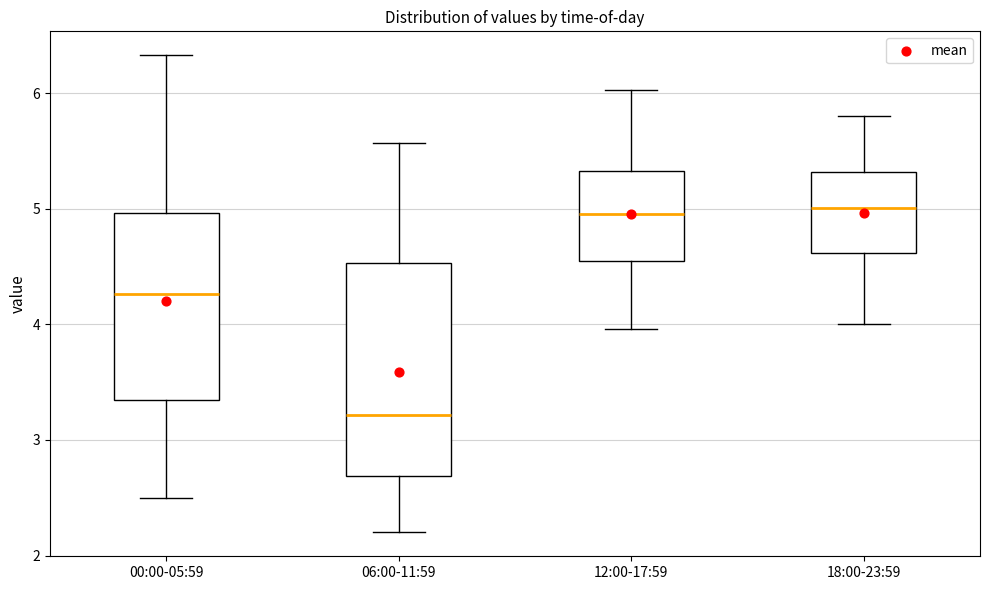

Where does the lower whisker of the box for 00:00-05:59 end on the y-axis? The values are not printed on the chart, so give them approximately, as read against the axis.

2.5